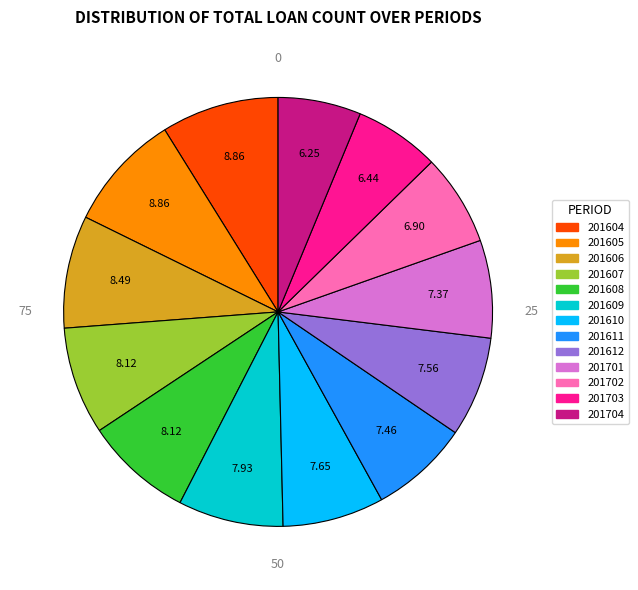

Does any single category account for the majority?

No